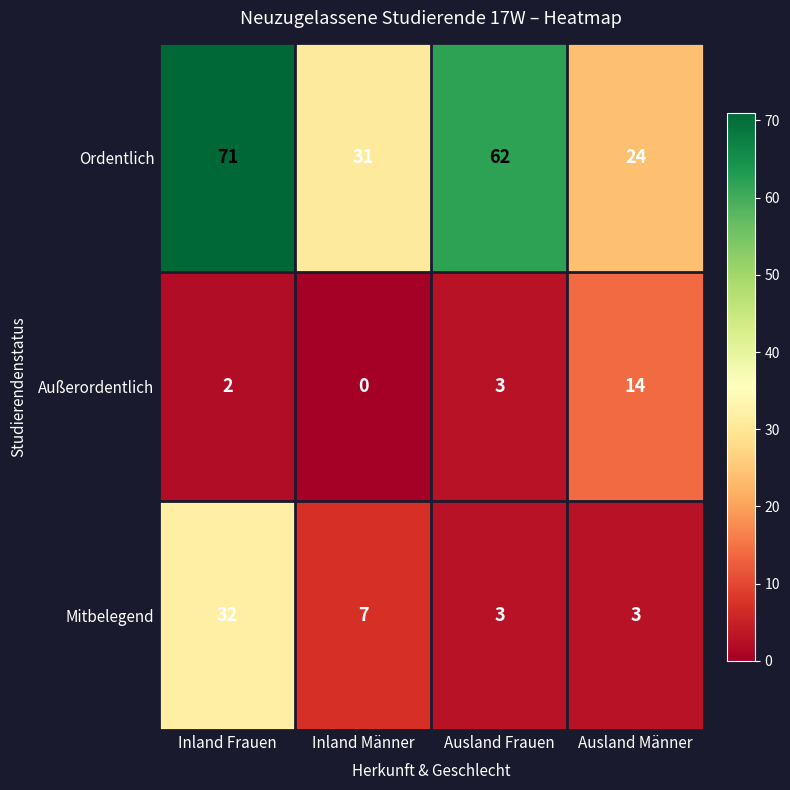

Between Inland Männer and Ausland Frauen, which series saw the biggest shift?

Ordentlich